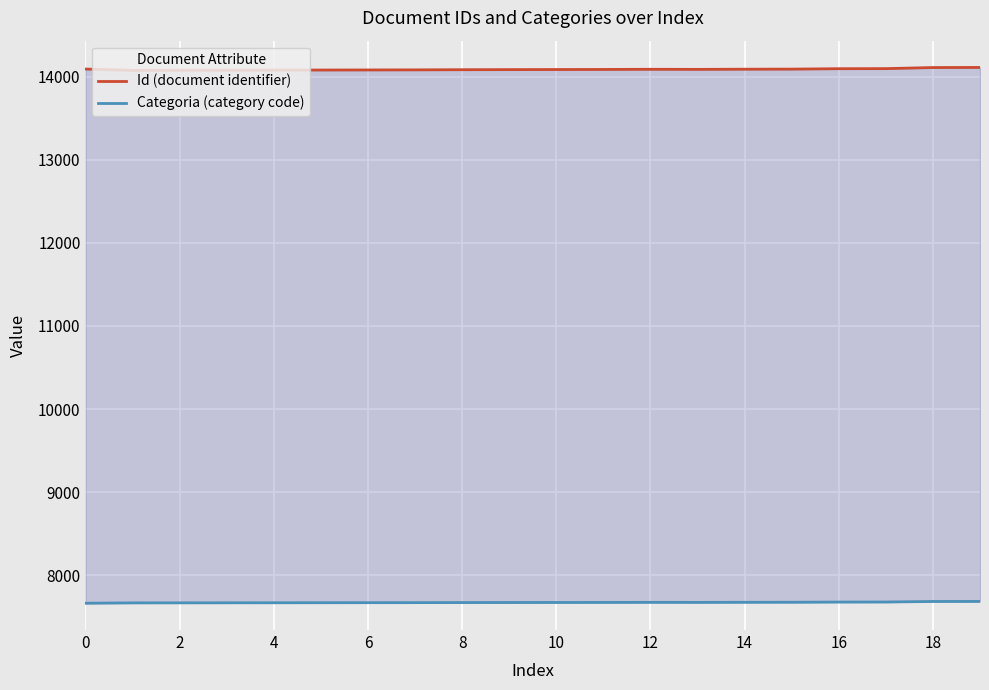

Between 8 and 14, which series saw the biggest shift?

Id (document identifier)